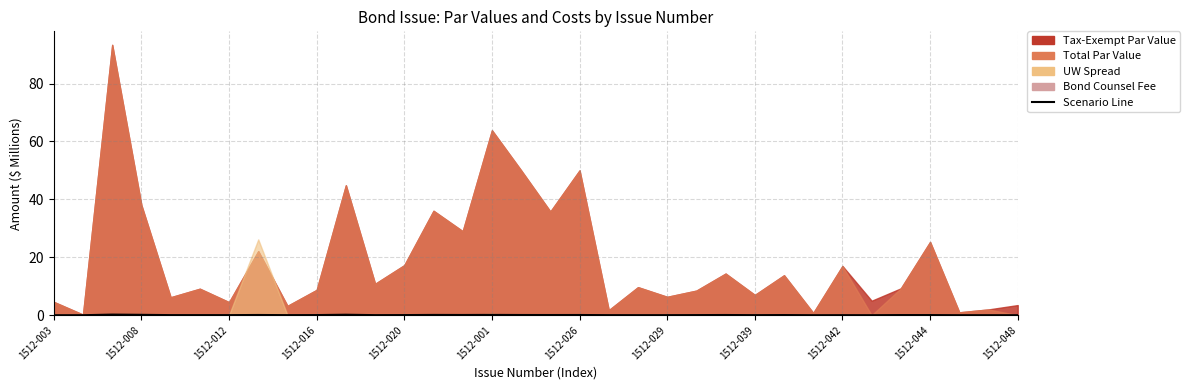

Does the chart display data point markers on the line(s)?

No